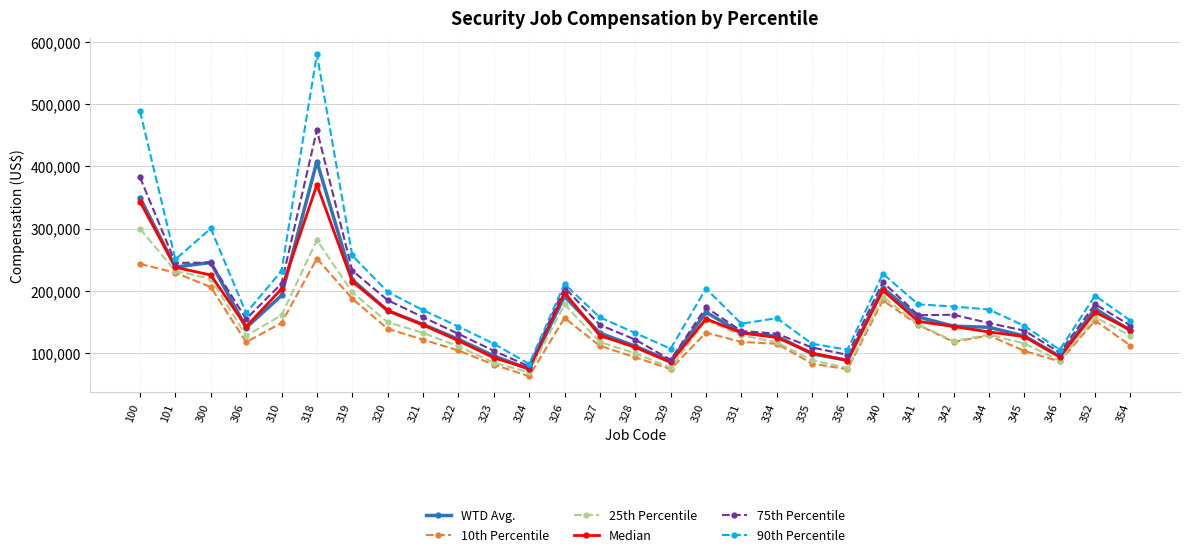

What is the total value across all series at 101?

1432217